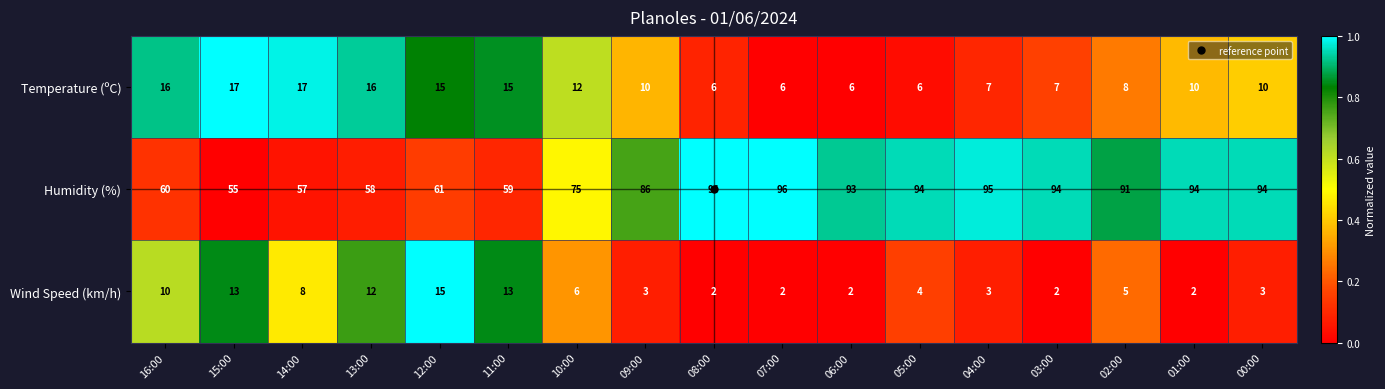

What is the maximum value shown in the chart?

96